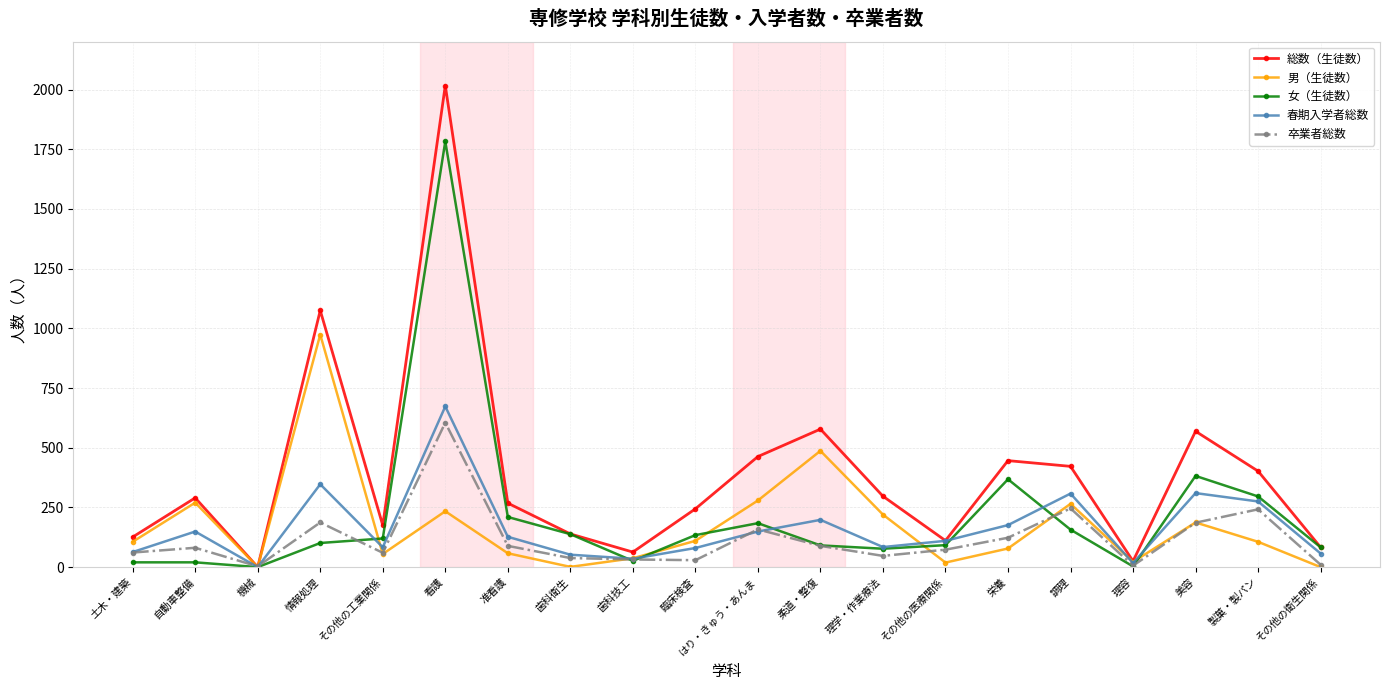

What is the greatest value displayed?

2017